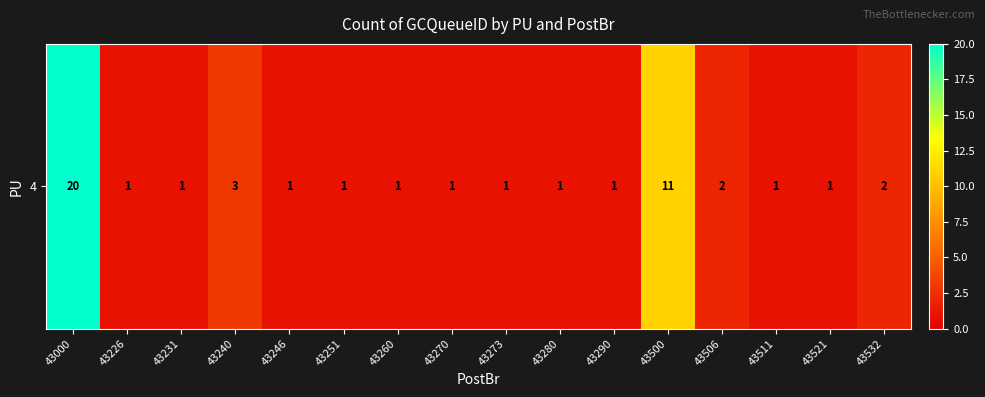

At which label is the value closest to 10?

43500